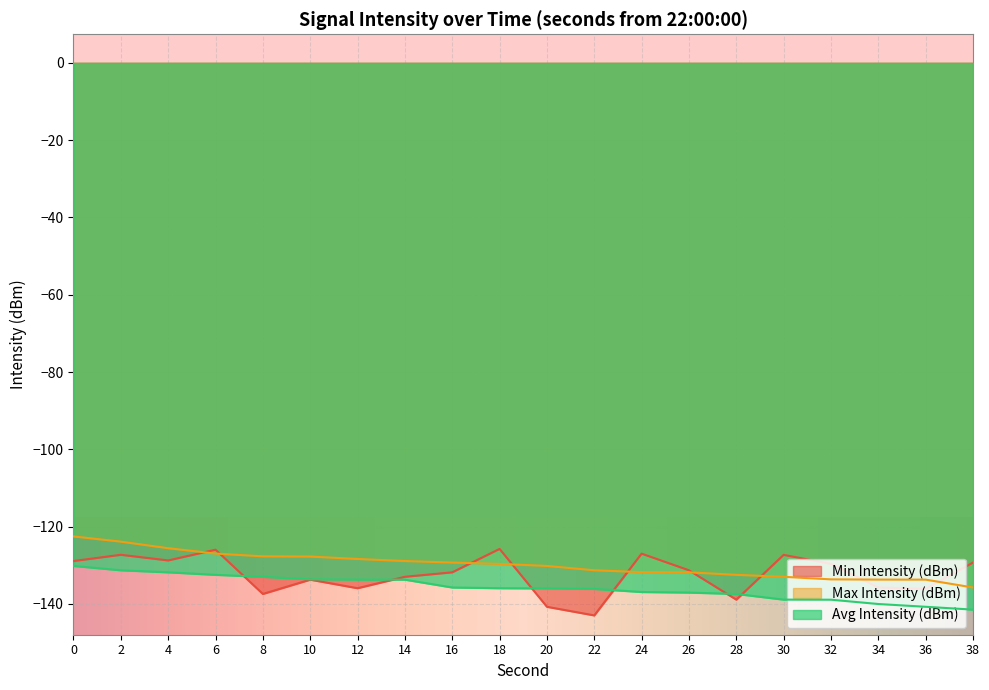

Rank the series at 24 from highest to lowest value.

Min Intensity (dBm), Max Intensity (dBm), Avg Intensity (dBm)